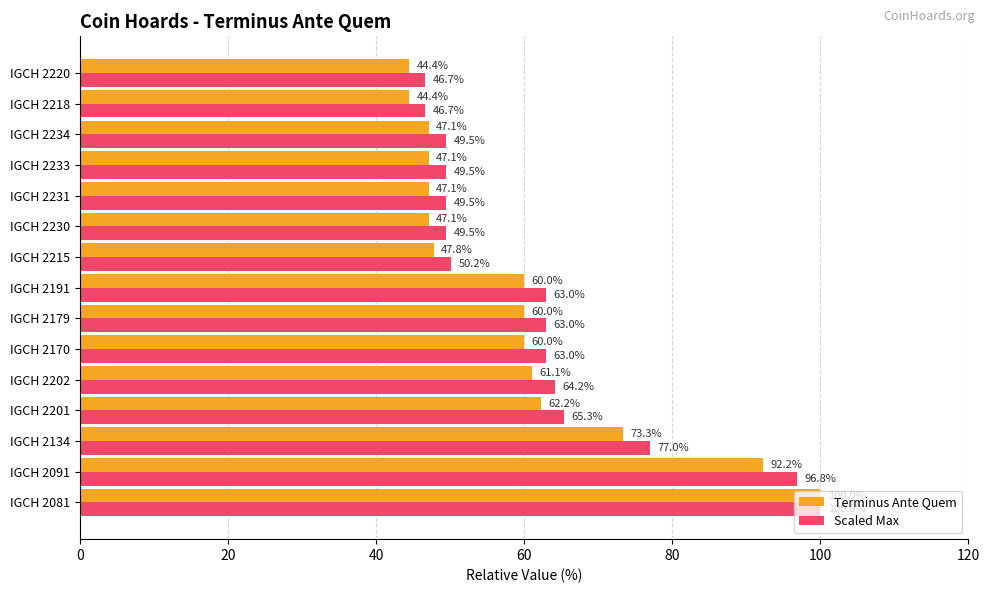

At which label is Terminus Ante Quem closest to 72?

IGCH 2134